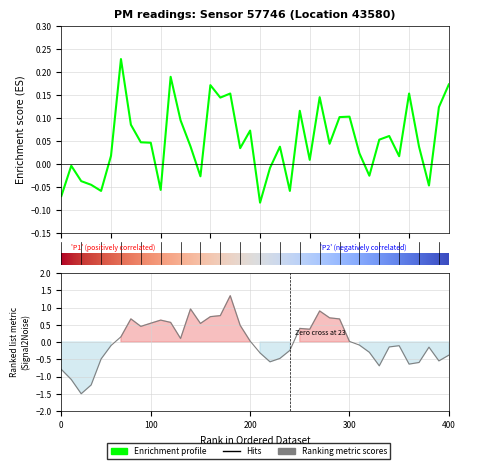

Which has a higher value, 28 or 24?

24